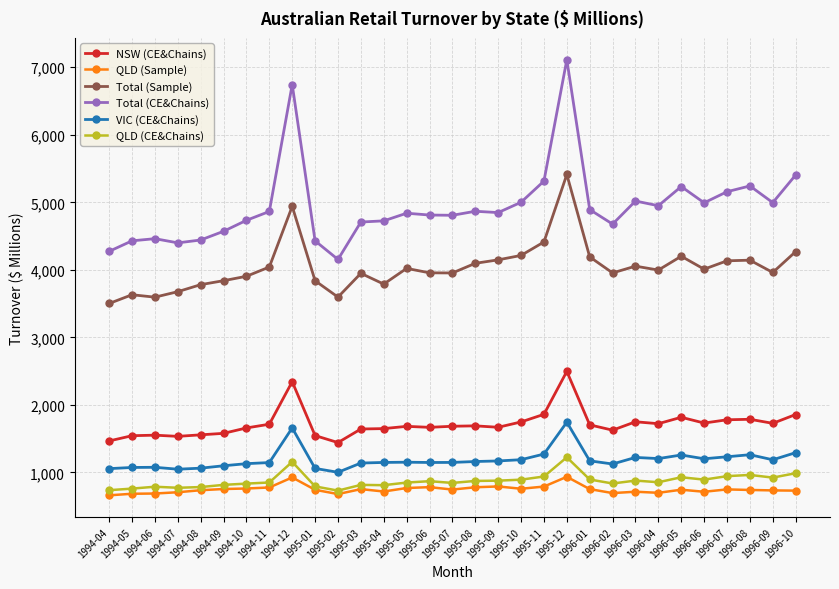

What is the smallest value displayed?

660.7